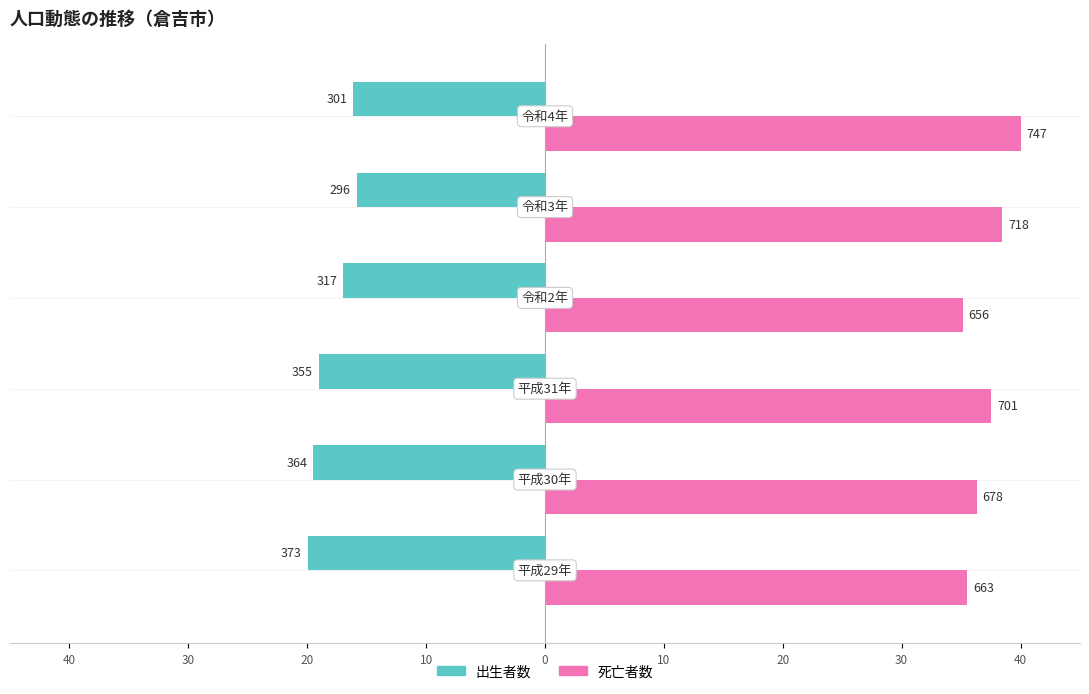

Reading left to right, transcribe all the data shown in this chart.

出生者数: -20.0	-19.5	-19.0	-17.0	-15.9	-16.1
死亡者数: 35.5	36.3	37.5	35.1	38.4	40.0